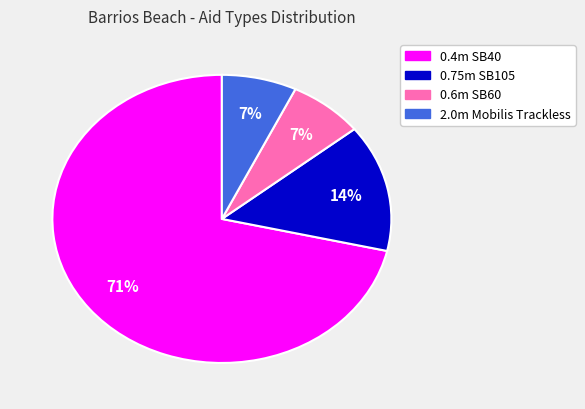

True or false: 0.4m SB40 accounts for 71% of the total.

True